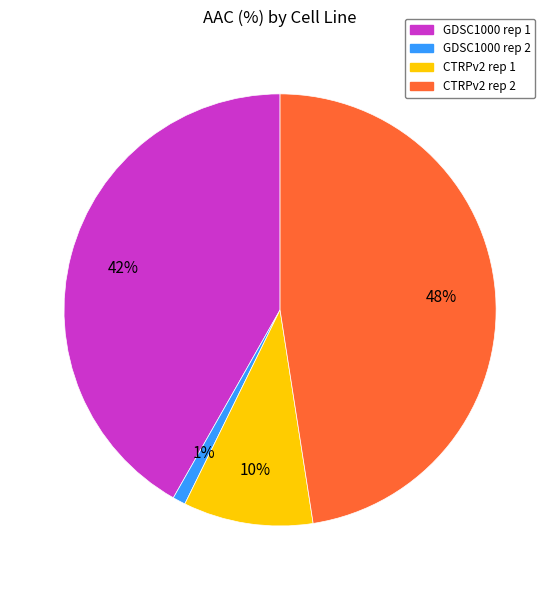

To the nearest percent, what percentage of the pie is GDSC1000 rep 2?

1%